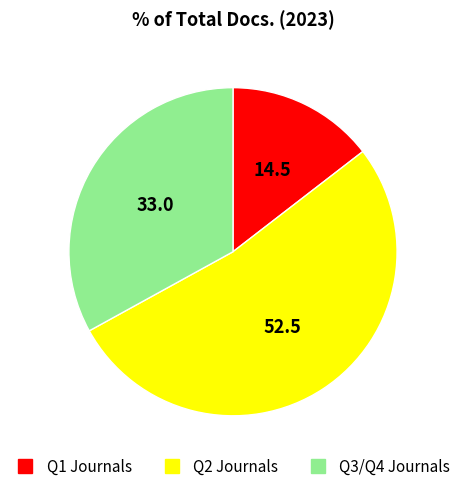

Is there any slice that represents more than half of the pie?

Yes